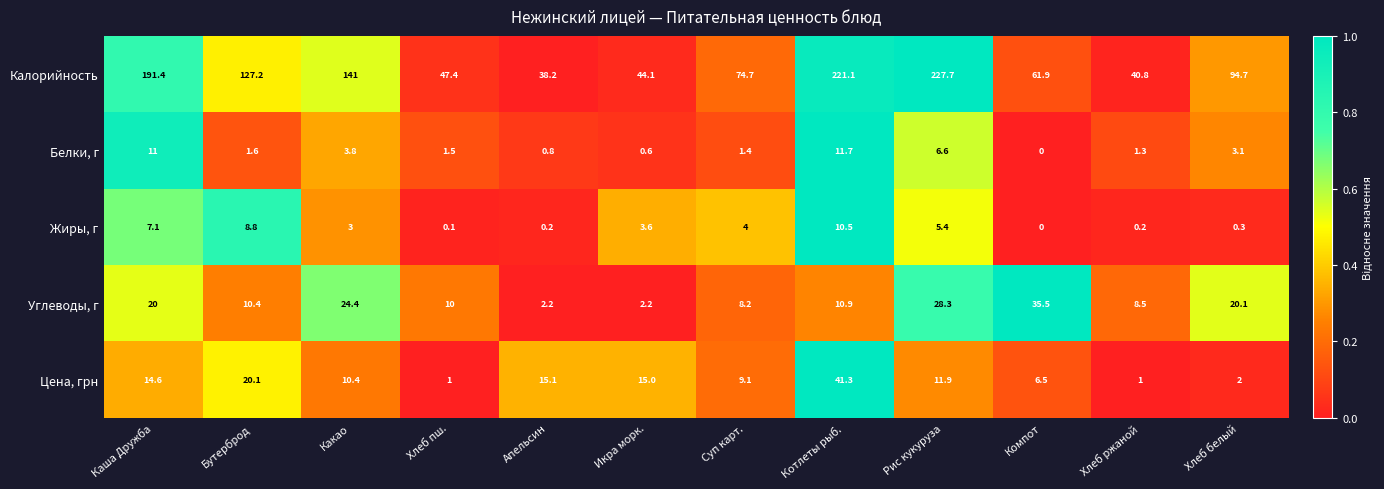

True or false: Белки, г has a value of 0.8 at Икра морк..

False